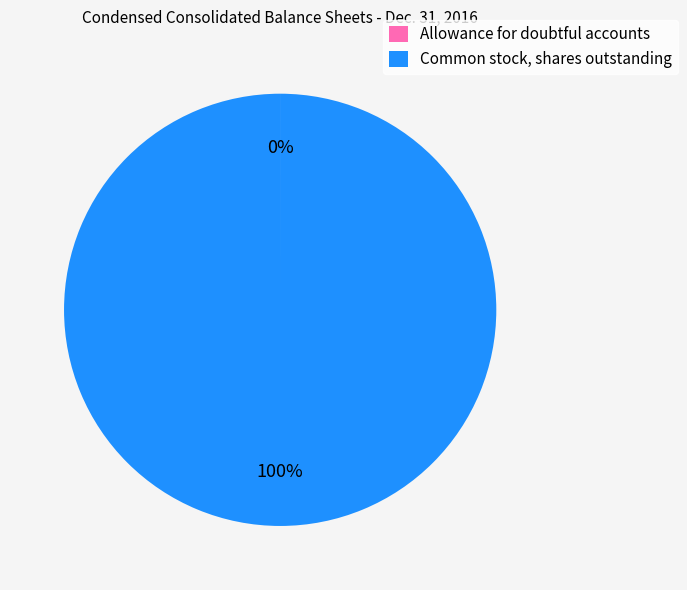

Is there a majority slice in this chart?

Yes